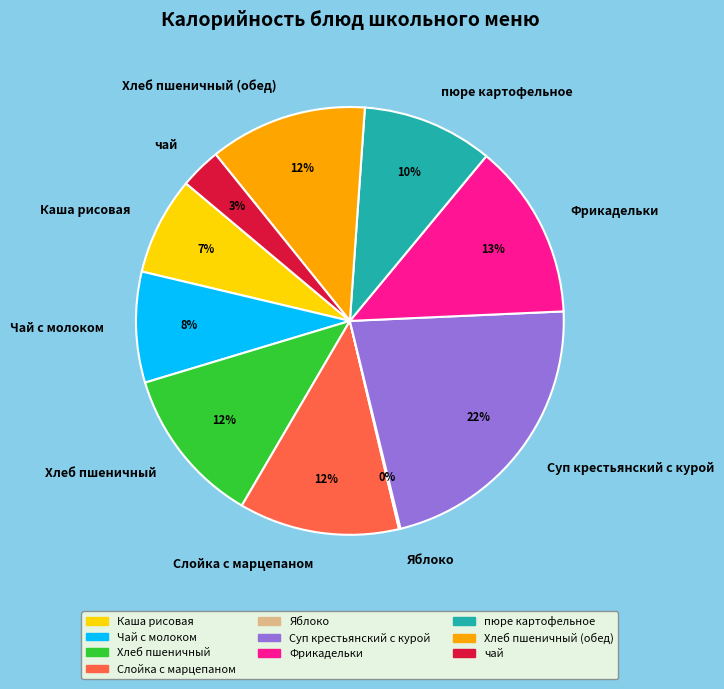

Between Суп крестьянский с курой and Хлеб пшеничный, which is larger?

Суп крестьянский с курой